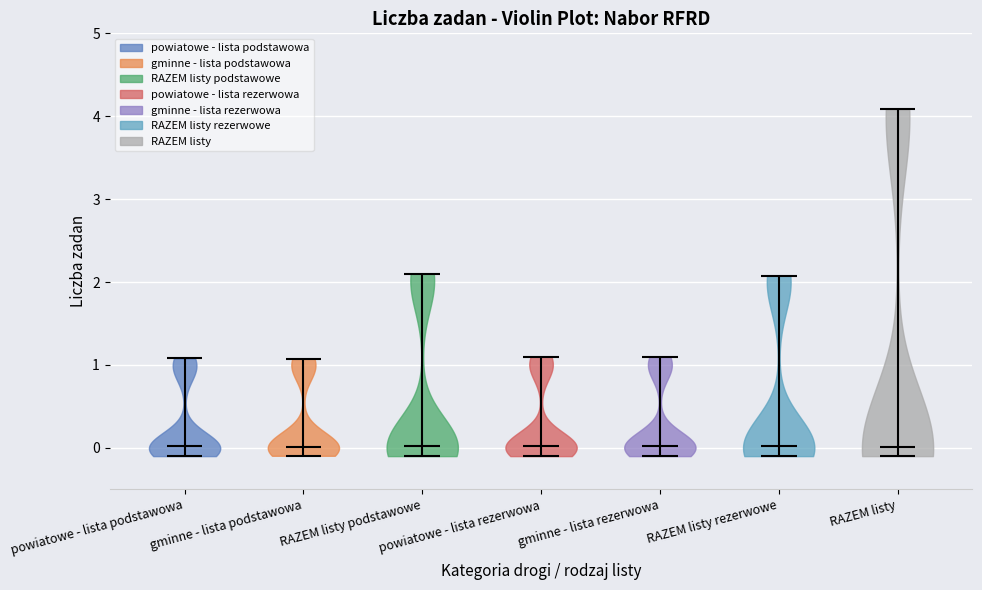

Reading left to right, read every violin against the y-axis: where its median line is, and the lowest and highest points it reaches. The values are not printed on the chart, so give them approximately, as read against the axis.

powiatowe - lista podstawowa: median line 0.0, lowest point -0.1, highest point 1.1
gminne - lista podstawowa: median line 0.0, lowest point -0.1, highest point 1.1
RAZEM listy podstawowe: median line 0.0, lowest point -0.1, highest point 2.1
powiatowe - lista rezerwowa: median line 0.0, lowest point -0.1, highest point 1.1
gminne - lista rezerwowa: median line 0.0, lowest point -0.1, highest point 1.1
RAZEM listy rezerwowe: median line 0.0, lowest point -0.1, highest point 2.1
RAZEM listy: median line 0.0, lowest point -0.1, highest point 4.1